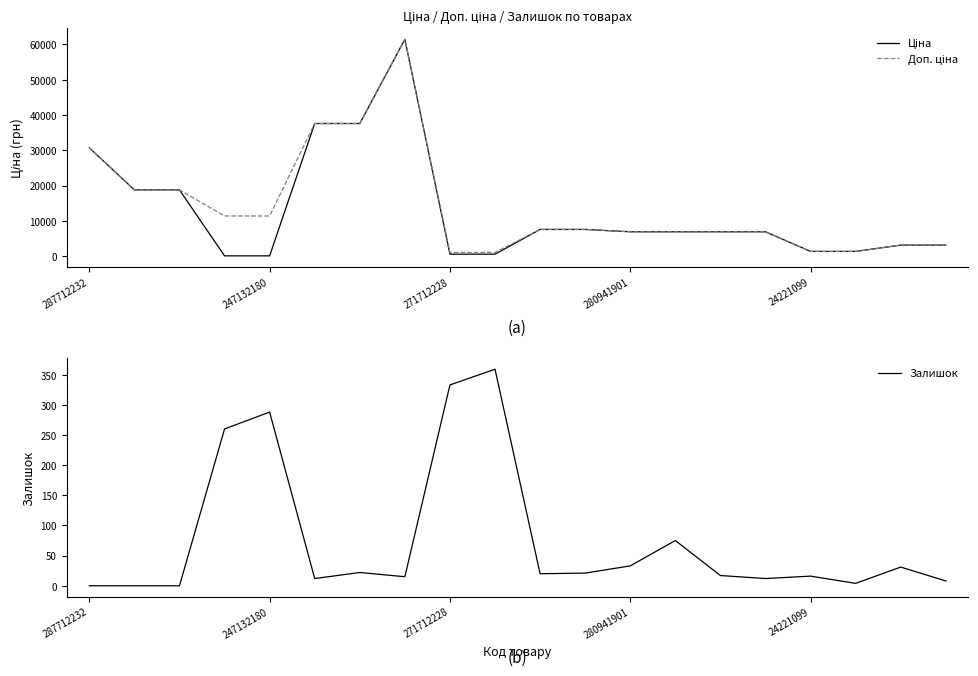

What is the label of the 20th point from the left?

19